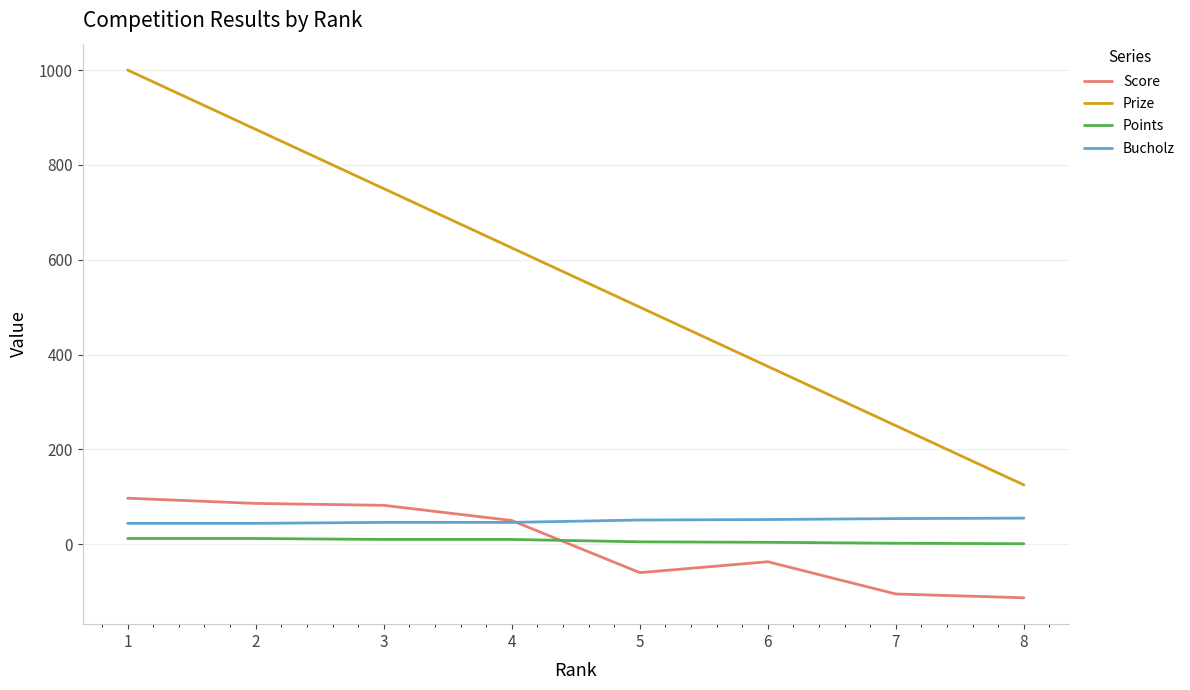

At 1, list the series in order from largest to smallest.

Prize, Score, Bucholz, Points